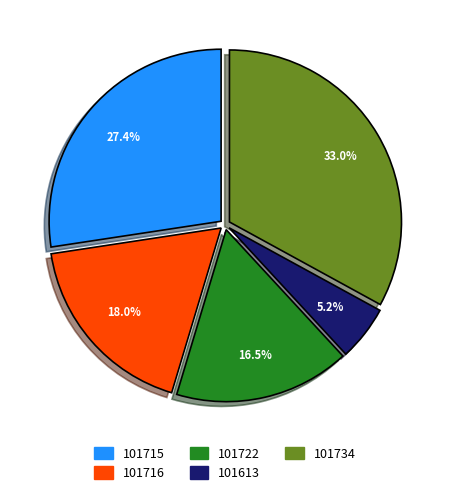

To the nearest percent, what is the combined percentage of 101734 and 101715?

60%